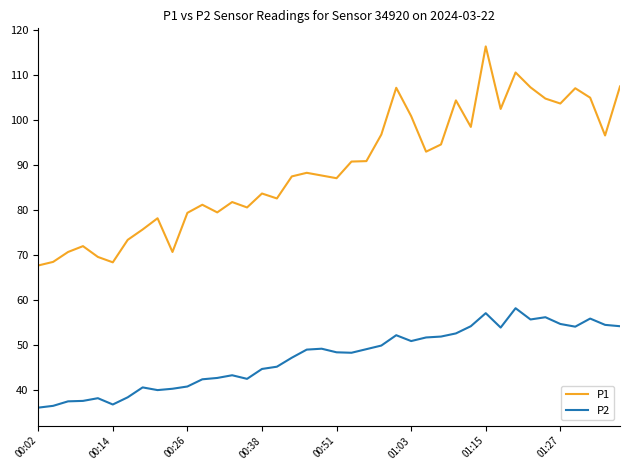

How many lines are shown in the chart?

2